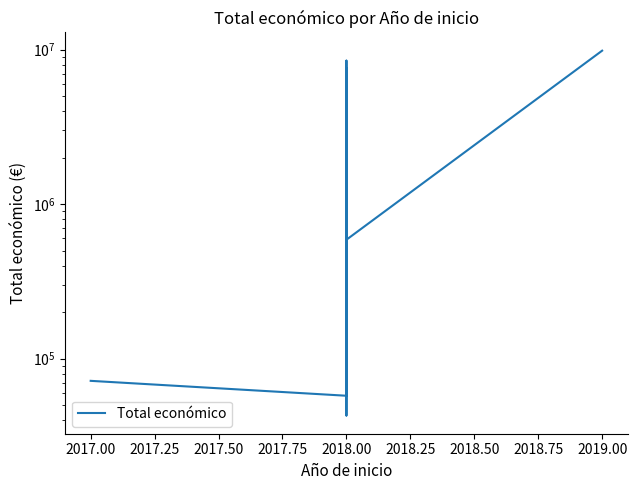

At which label is the value closest to 4945388?

2018.00